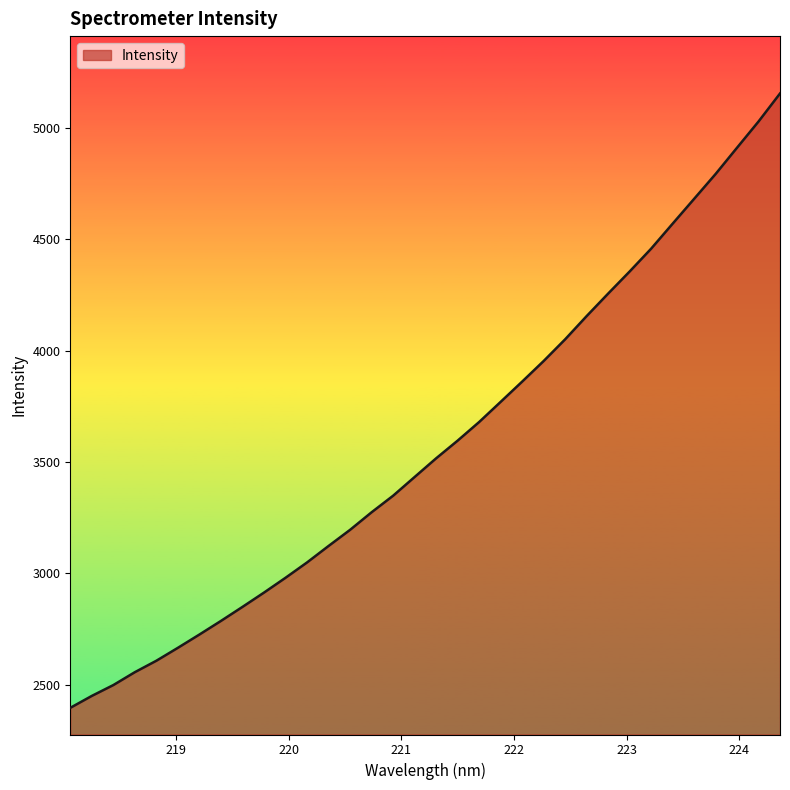

What is the difference between the maximum and minimum values?

2760.0